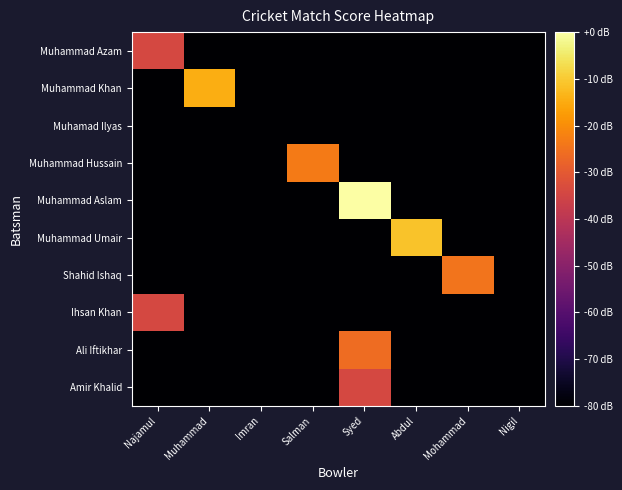

What is the total value across all series at Nigil?

-800.0